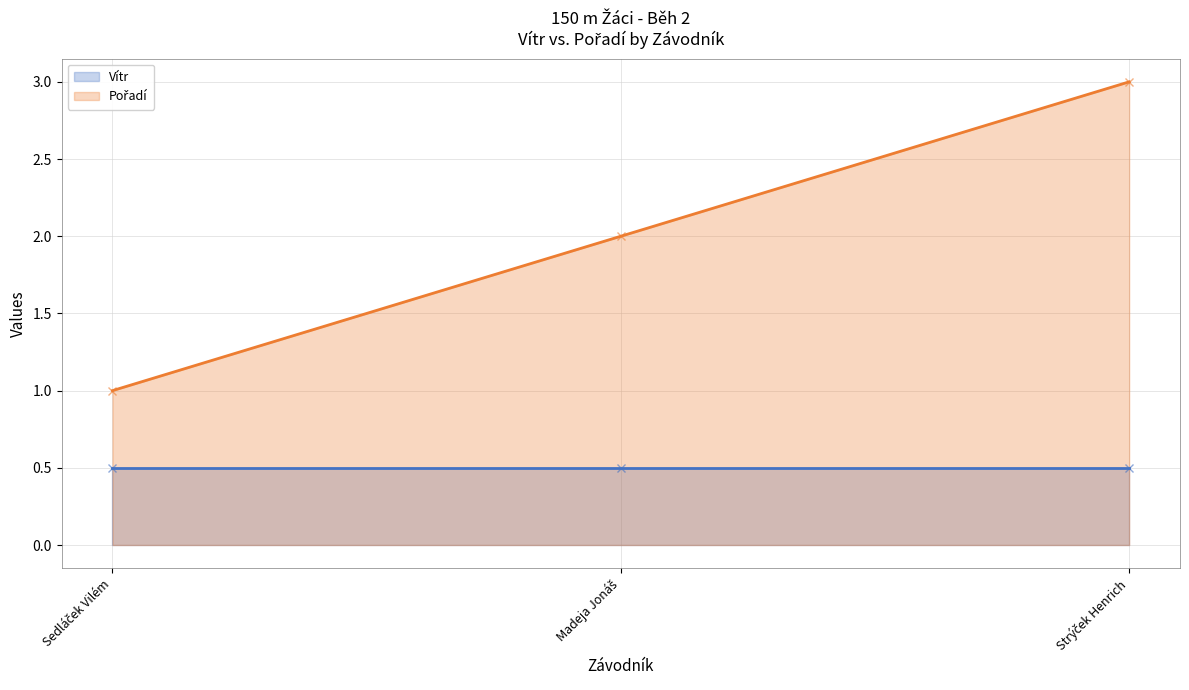

What is the minimum value shown in the chart?

0.5